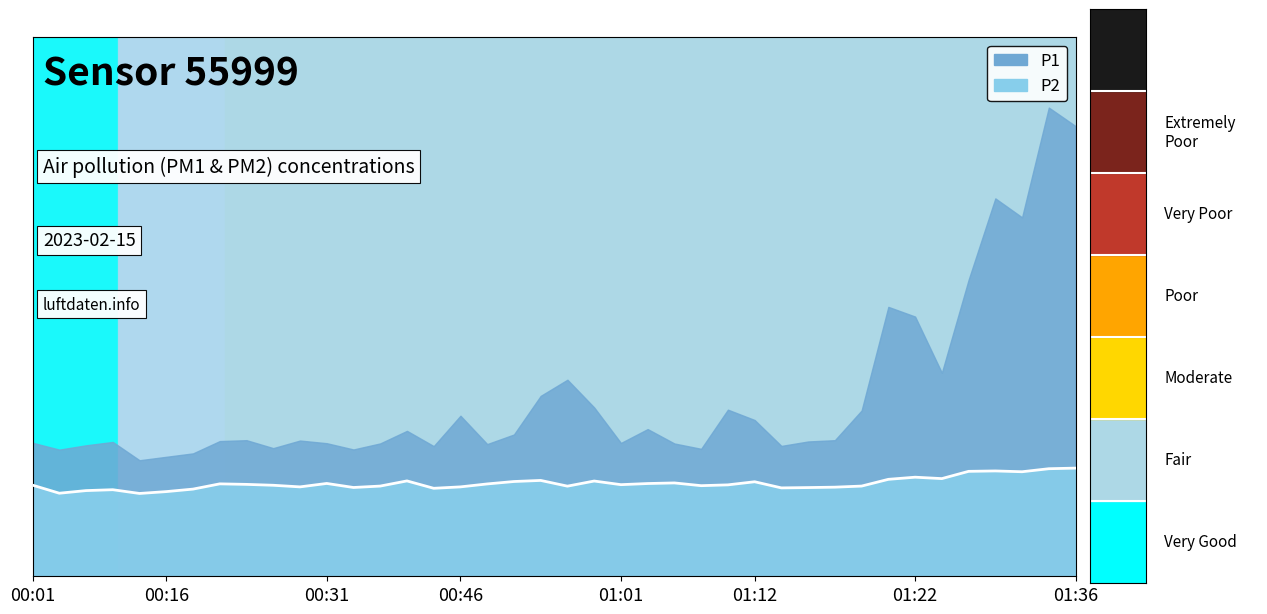

How many points are higher than both their immediate neighbors (excluding endpoints)?

10